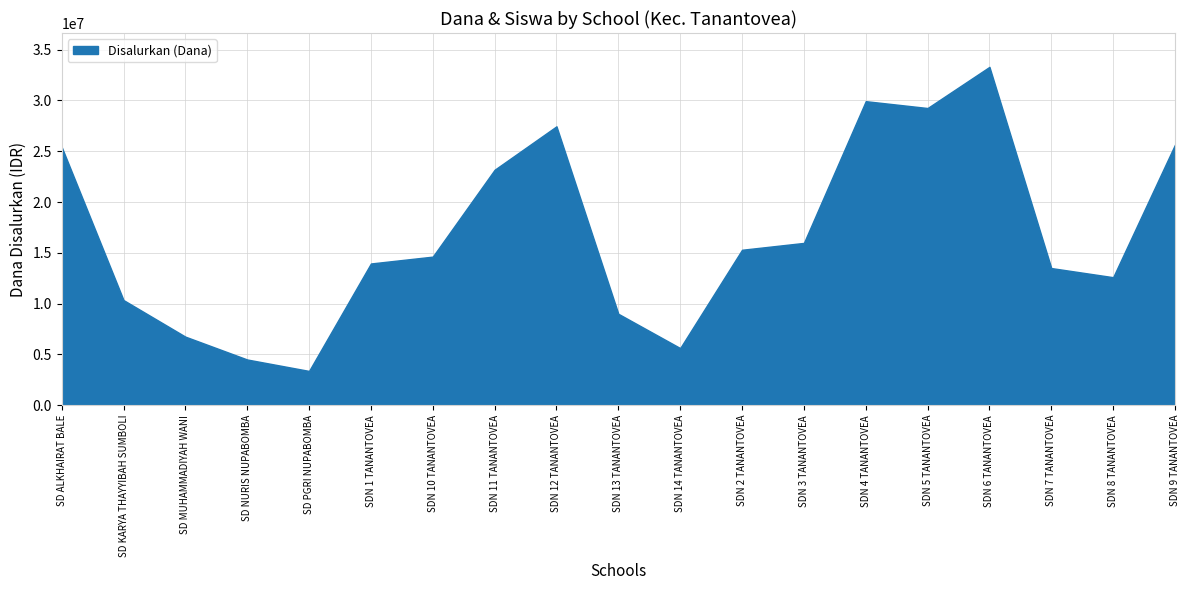

The chart shows a value of 6750000 at SD MUHAMMADIYAH WANI. True or false?

True